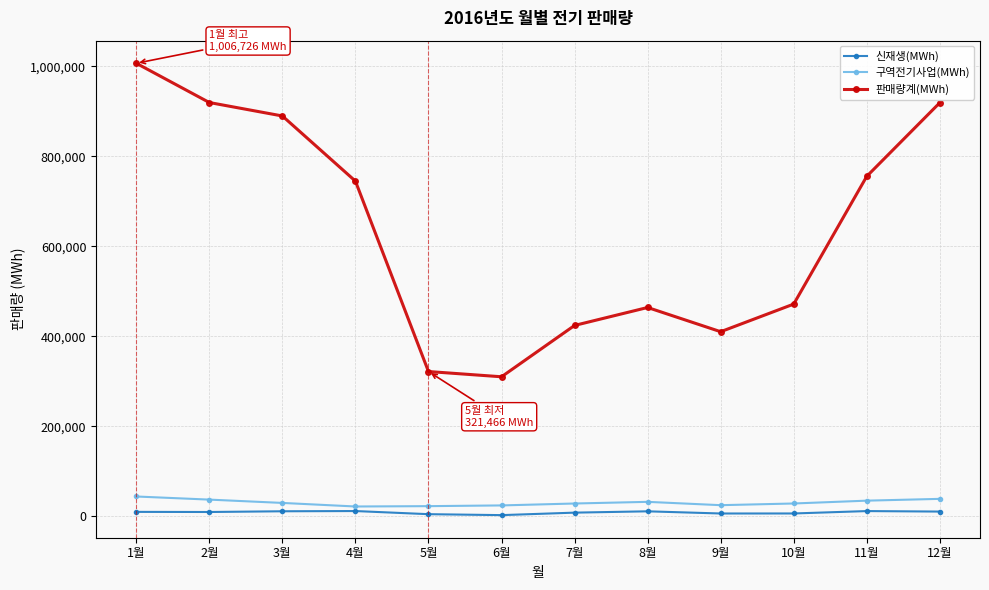

What is the lowest value of the 판매량계(MWh) series?

309807